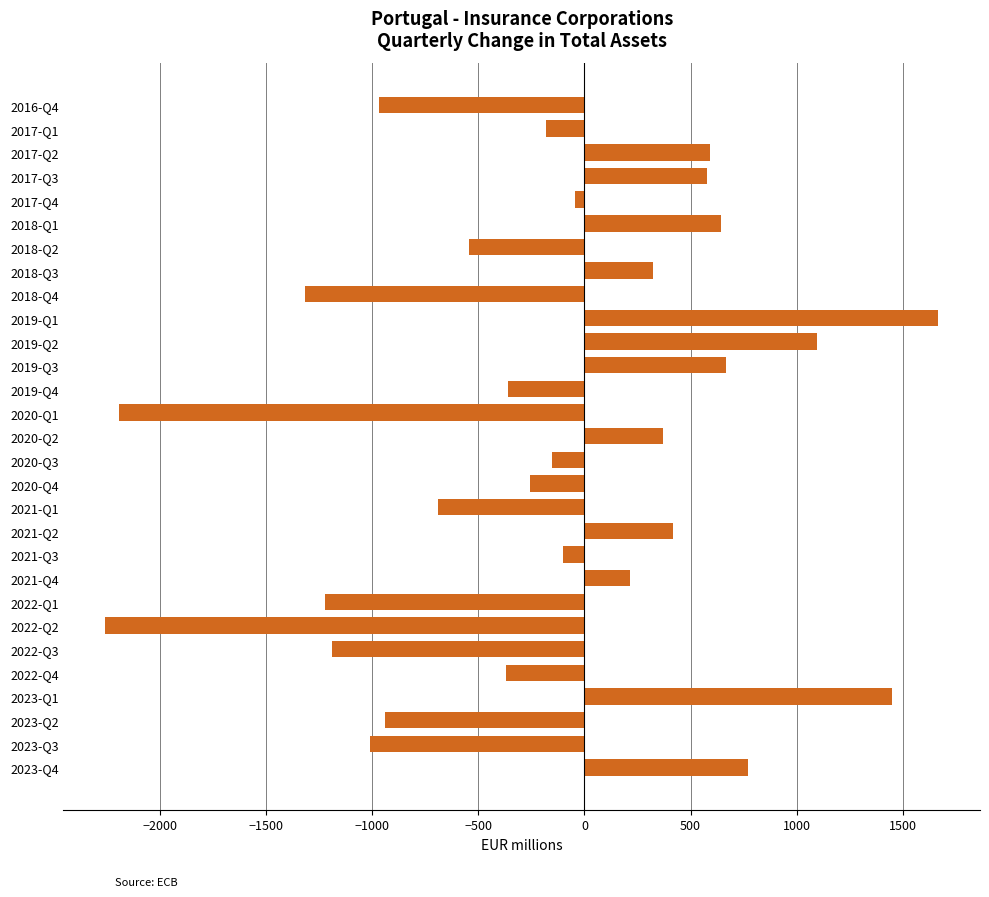

What is the minimum value shown in the chart?

-2258